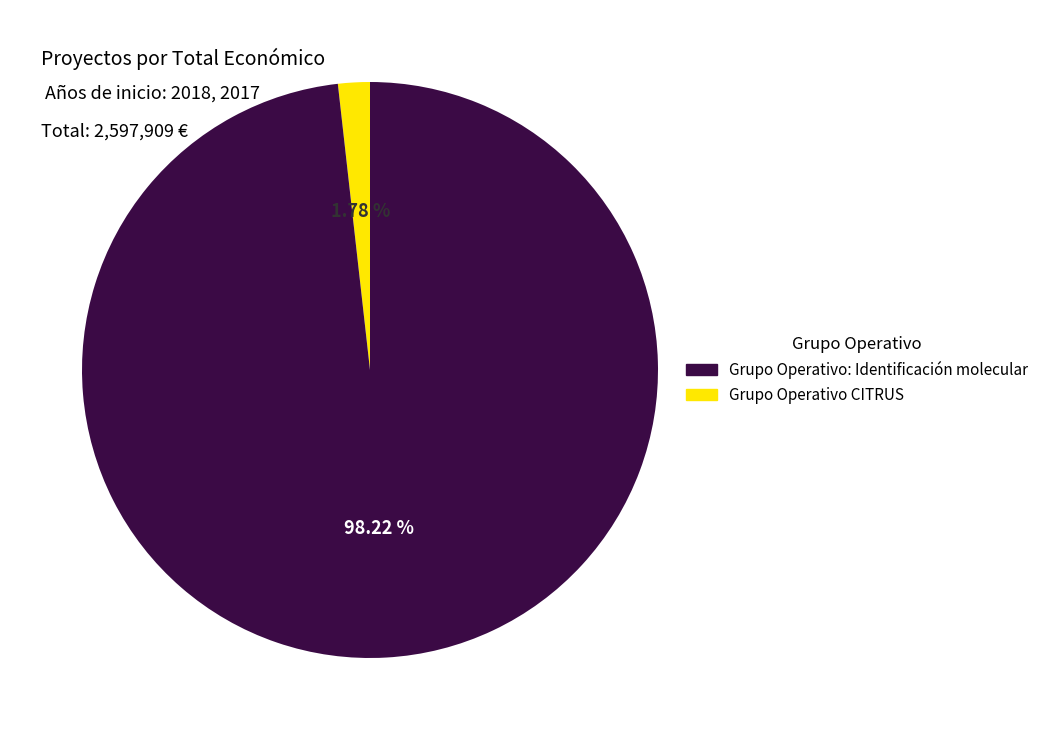

Is there any slice that represents more than half of the pie?

Yes